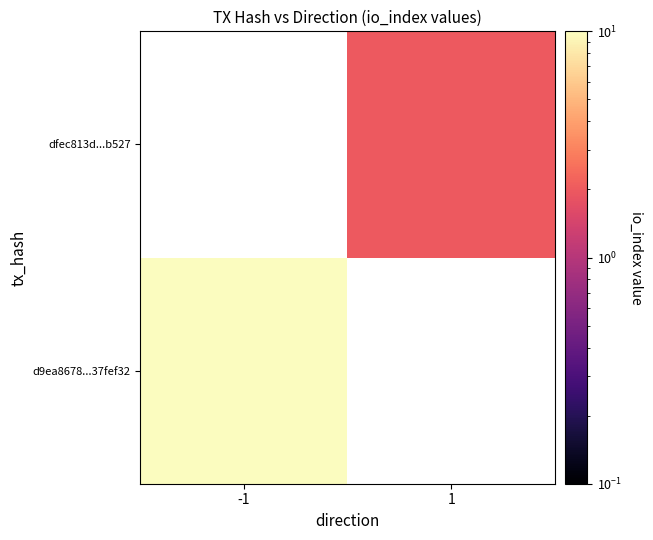

Rank the categories by dfec813d...b527 value from lowest to highest.

-1, 1